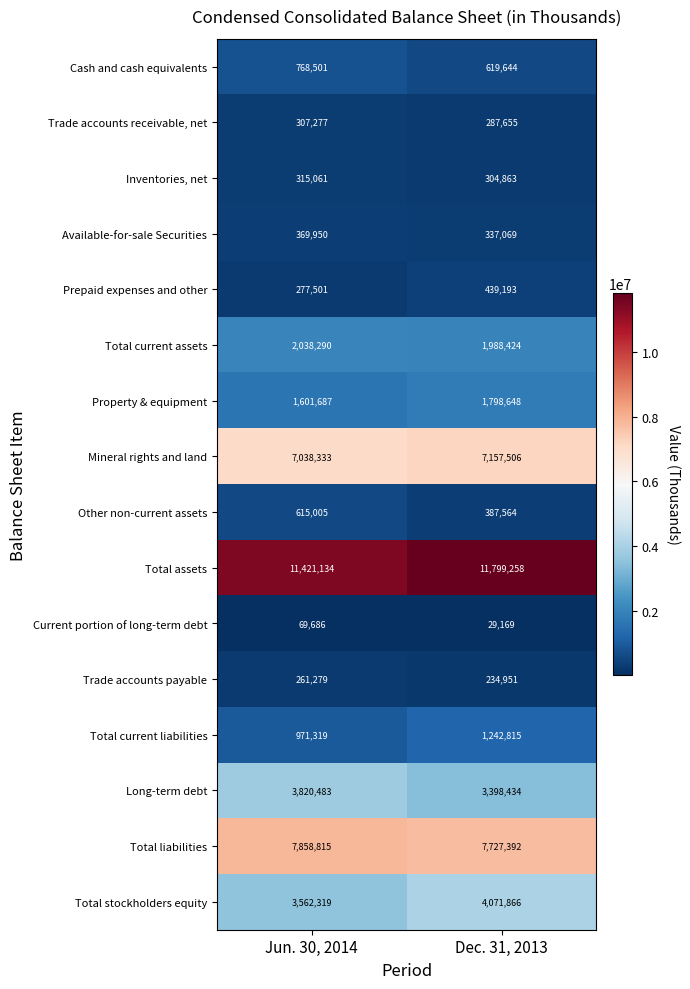

Read the Trade accounts receivable, net value at Jun. 30, 2014, to the nearest 50.

307300